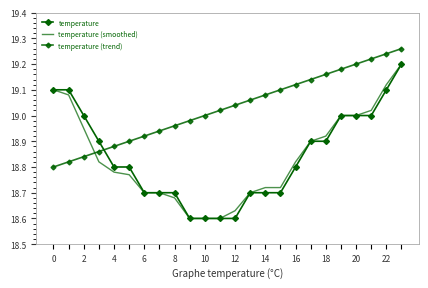

Count the number of categories in the chart.

24